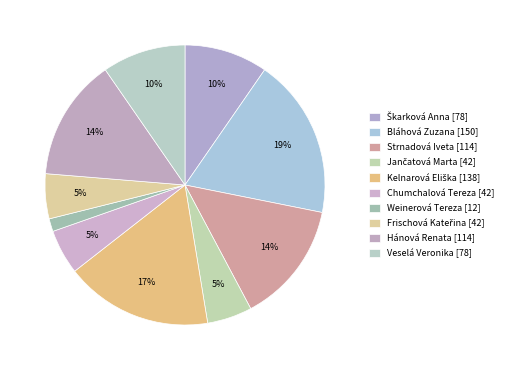

Count the number of slices in the pie.

10